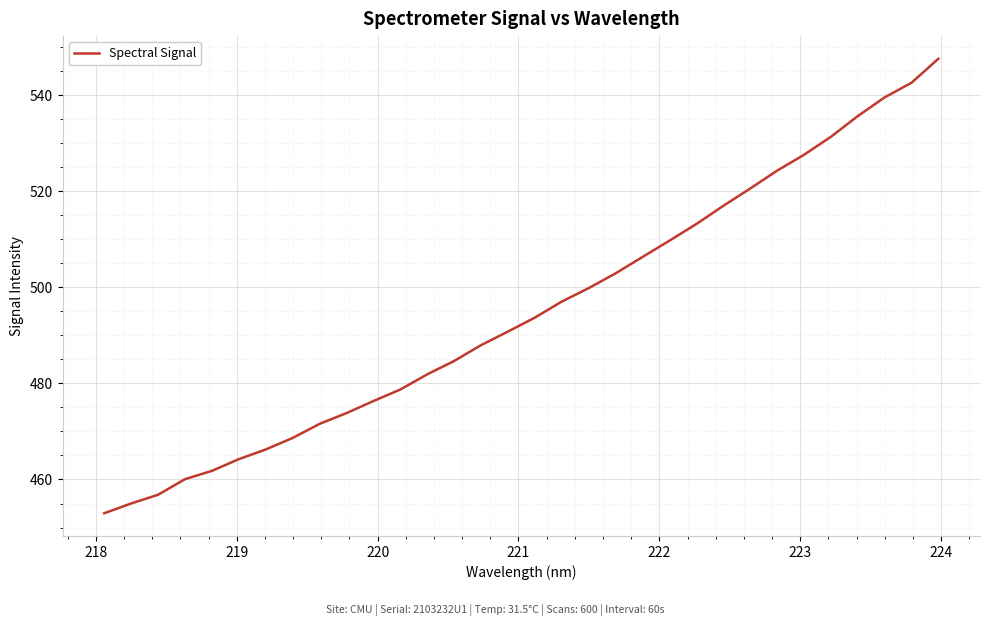

What is the maximum value shown in the chart?

547.5